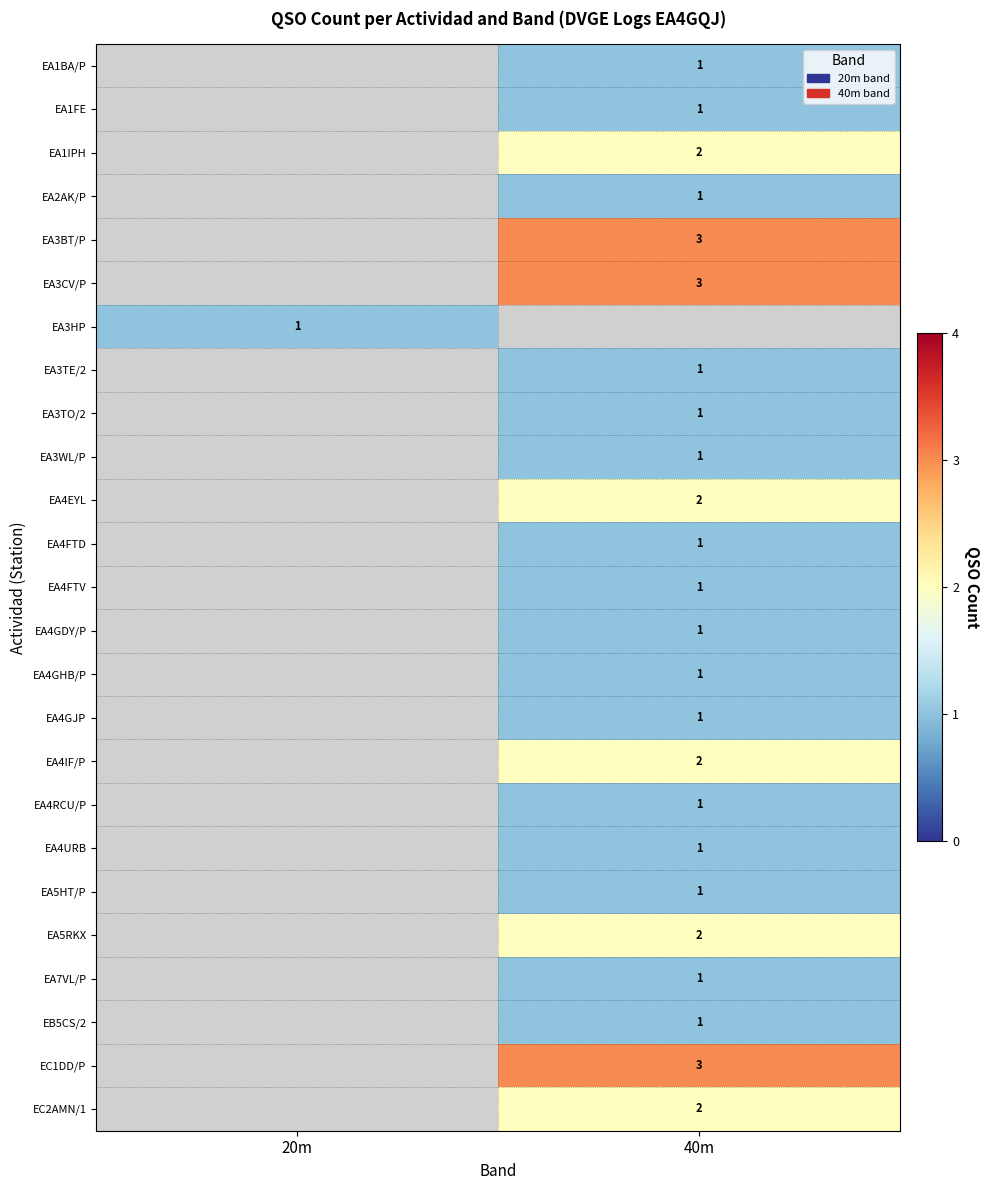

Which category has the highest value across all series?

40m